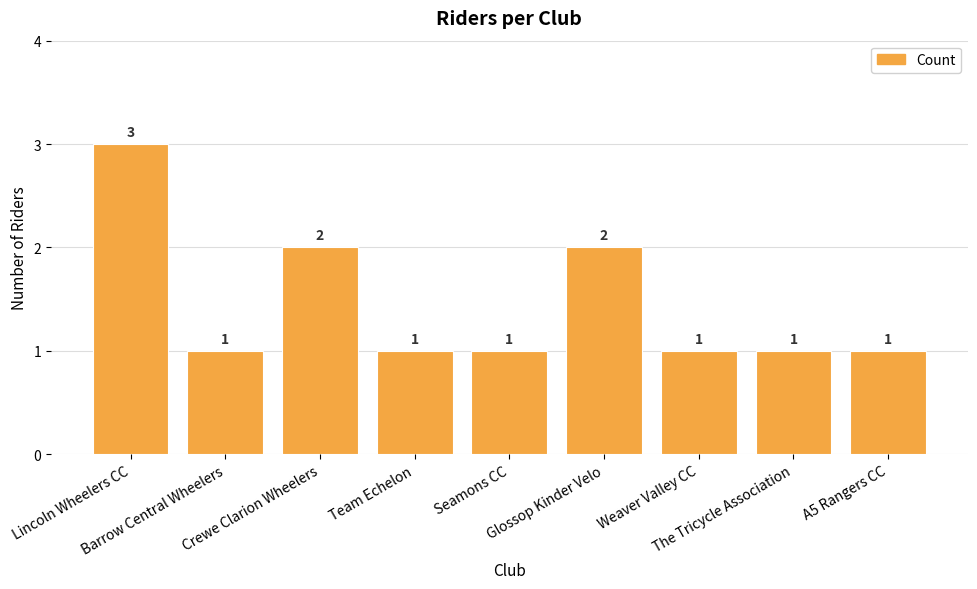

True or false: the data shows 1 at Weaver Valley CC.

True